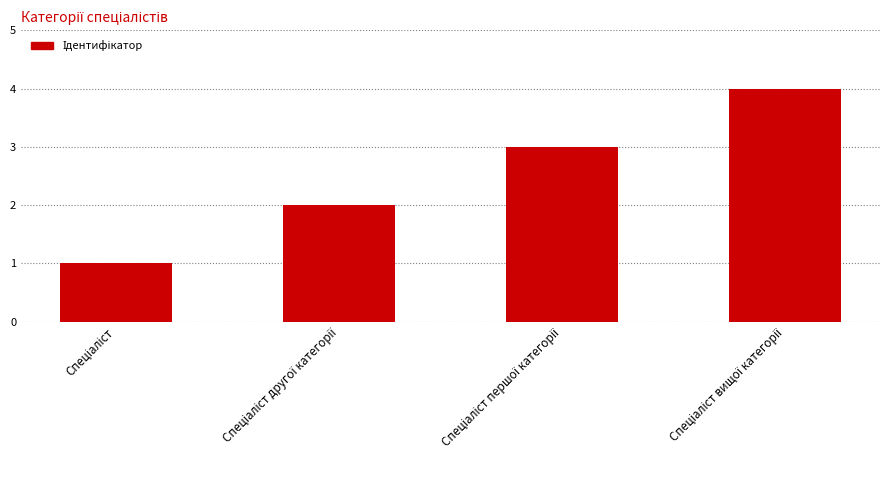

What is the sum of all values?

10